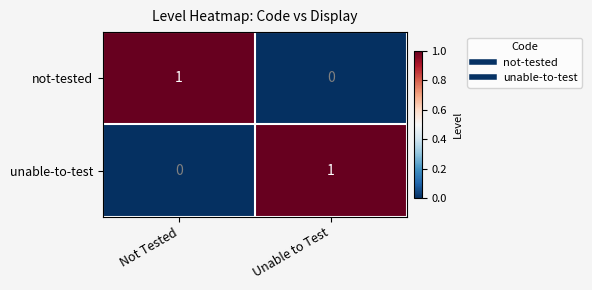

Where is not-tested nearest to the value 0?

Unable to Test